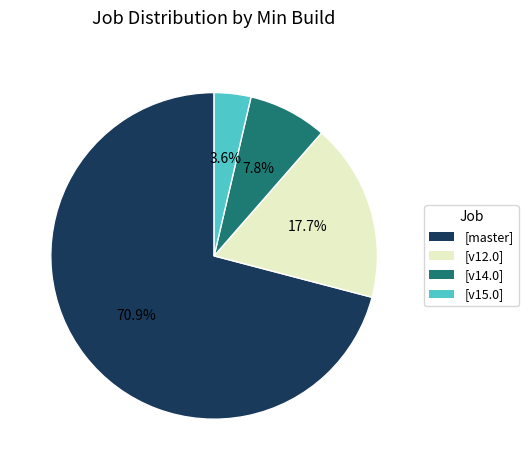

Does any single category account for the majority?

Yes